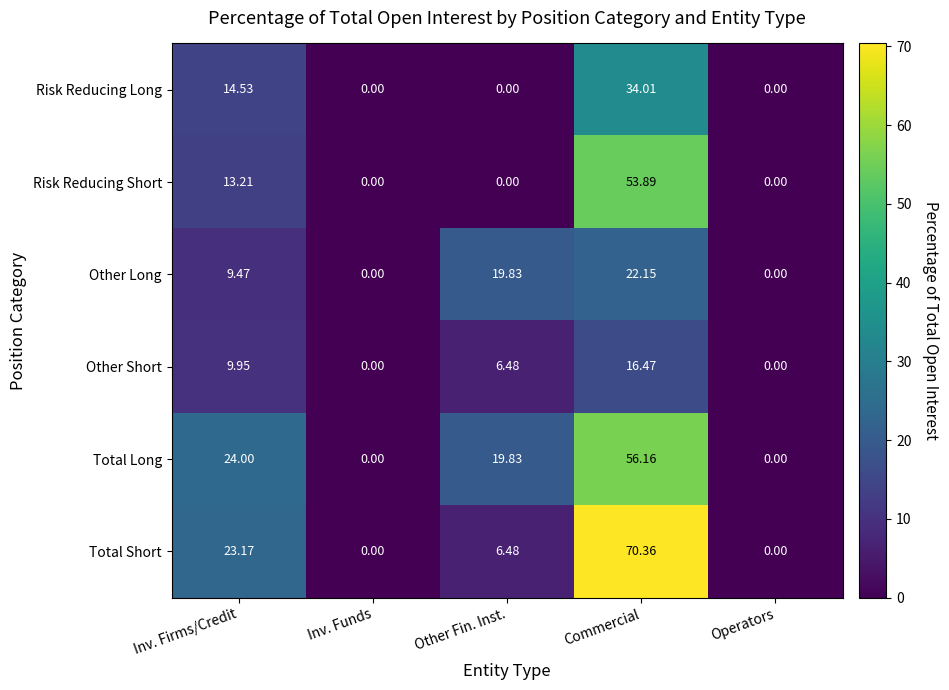

Where is Risk Reducing Long nearest to the value 17?

Inv. Firms/Credit